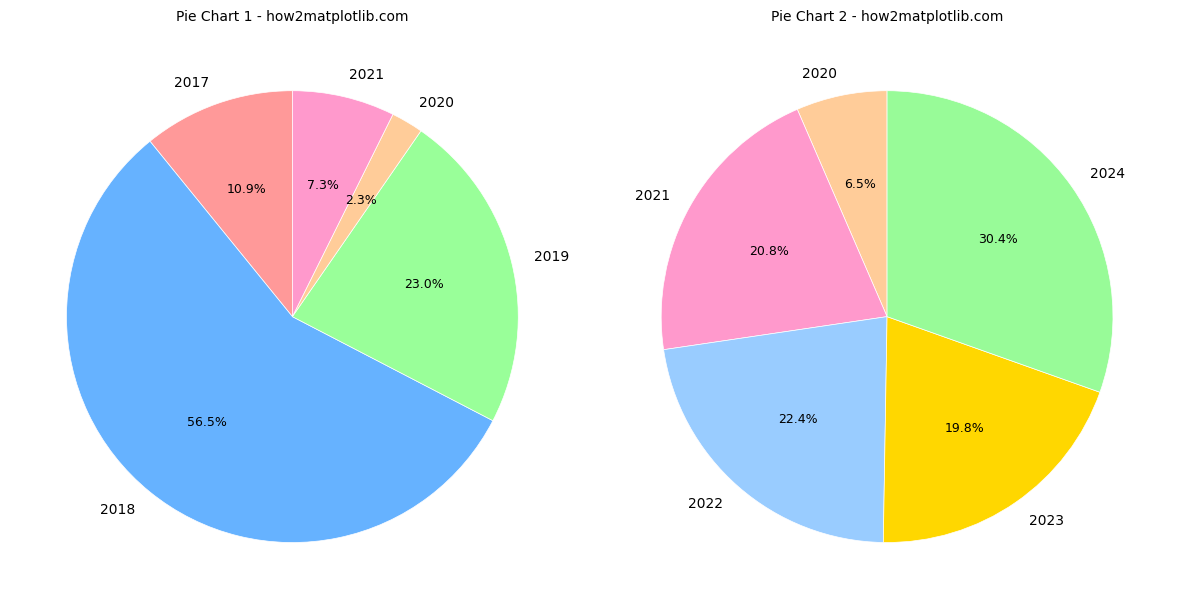

Does 2019 represent more than half of the total?

No